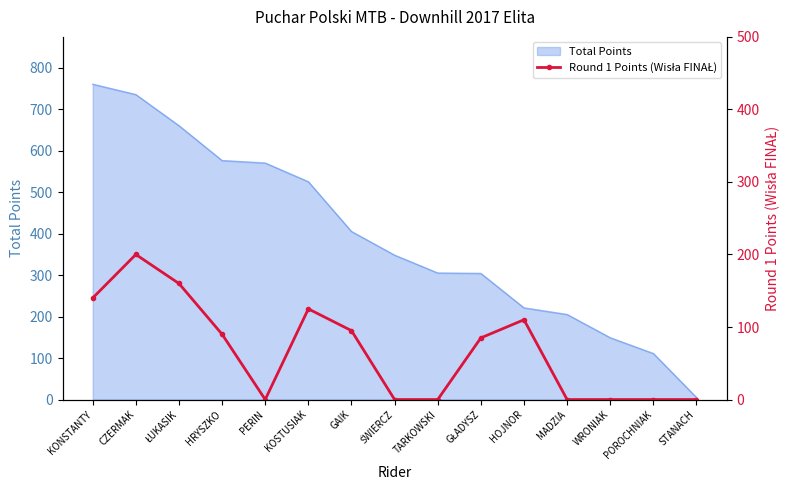

Which category has the highest value in the Total Points series?

KONSTANTY